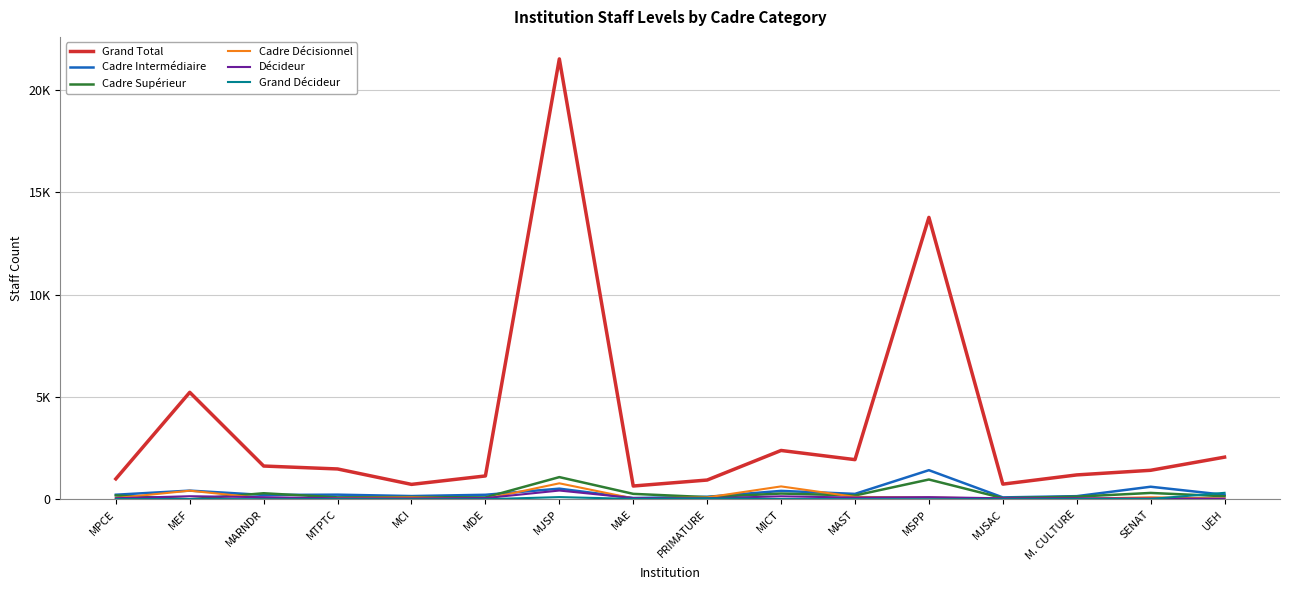

What are all the series names shown in the legend?

Grand Total, Cadre Intermédiaire, Cadre Supérieur, Cadre Décisionnel, Décideur, Grand Décideur